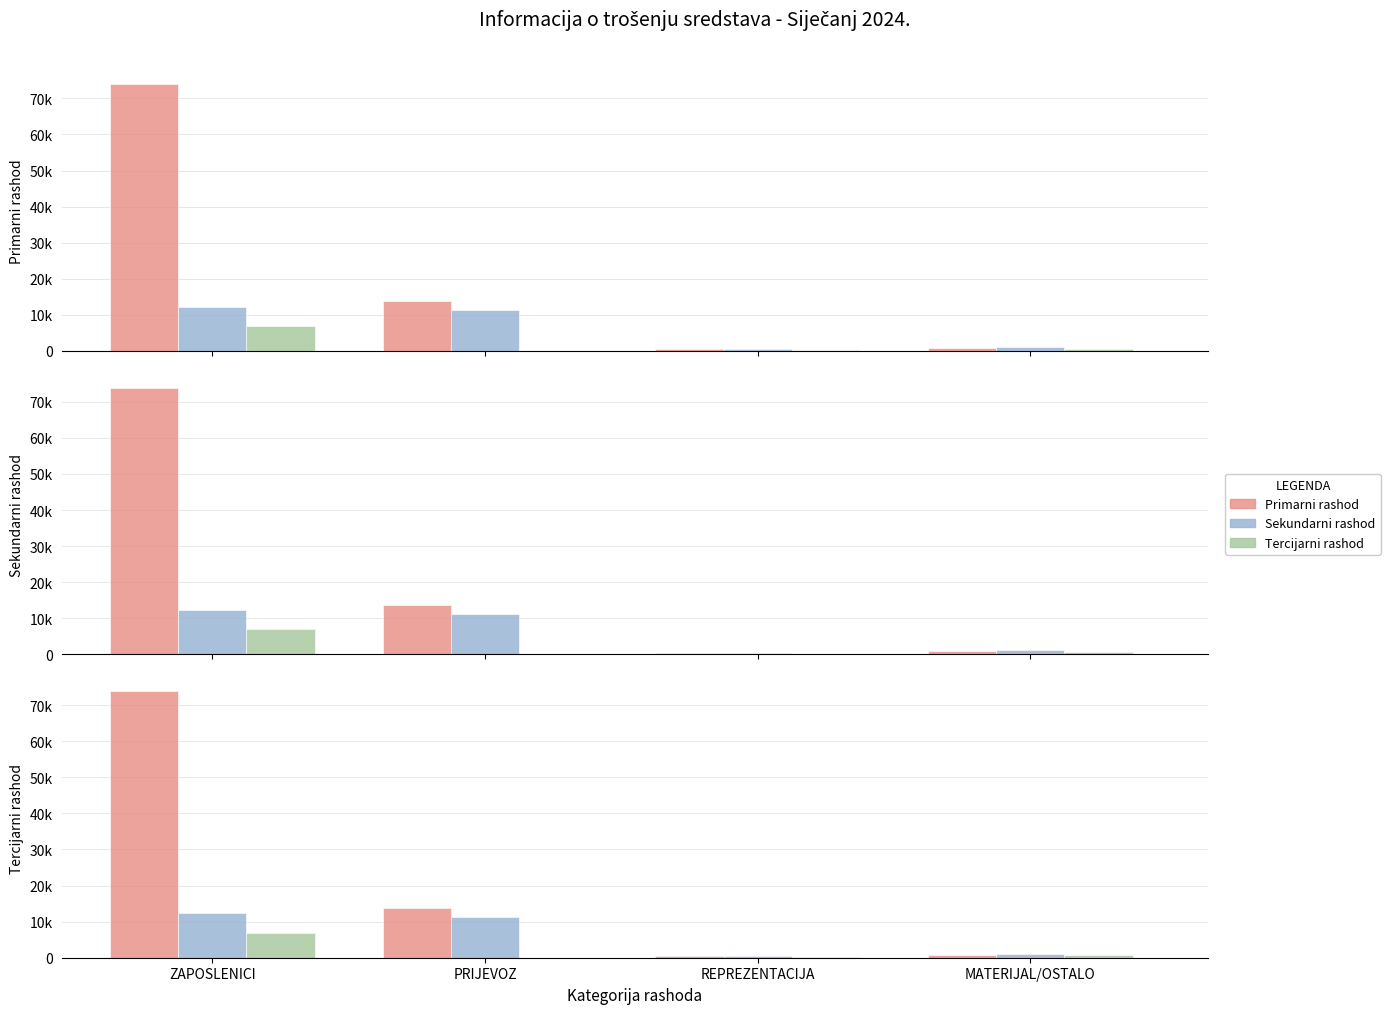

What is the total value across all series at ZAPOSLENICI?

93072.8